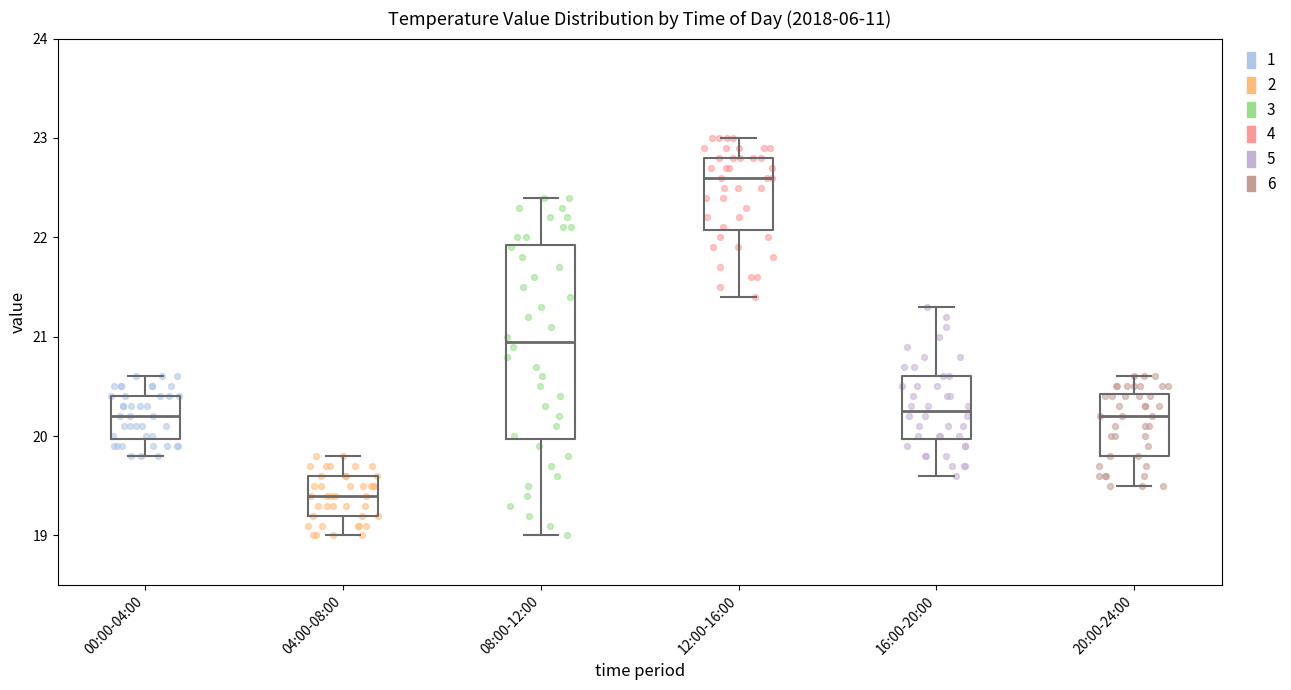

Which box's median line is the lowest?

04:00-08:00